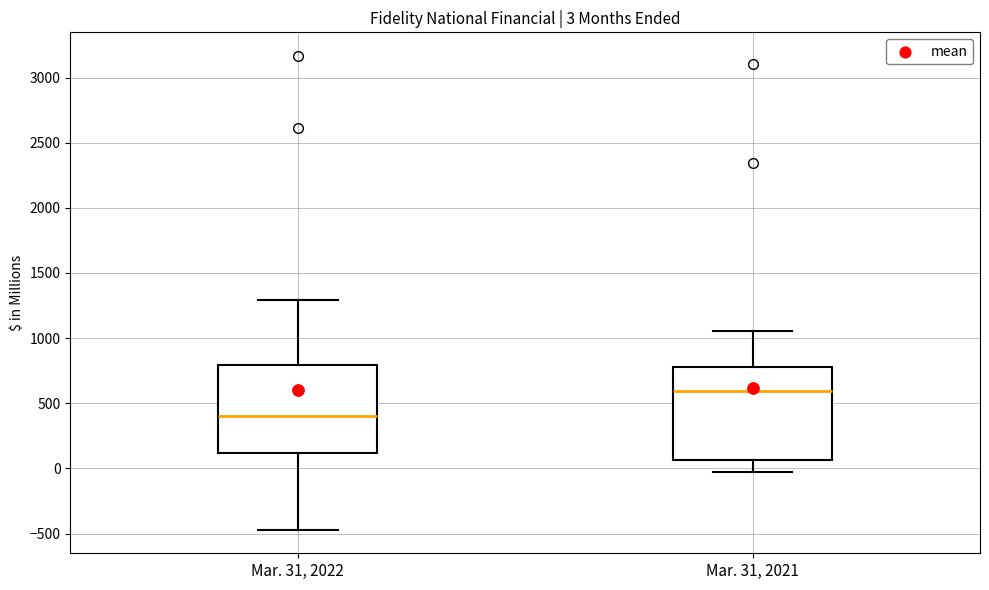

Which box has the highest median line?

Mar. 31, 2021